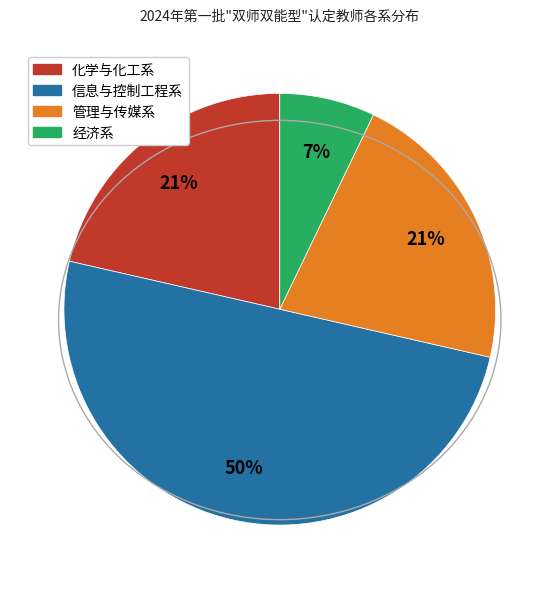

To the nearest percent, what is the difference between the largest and smallest slice percentages?

43%